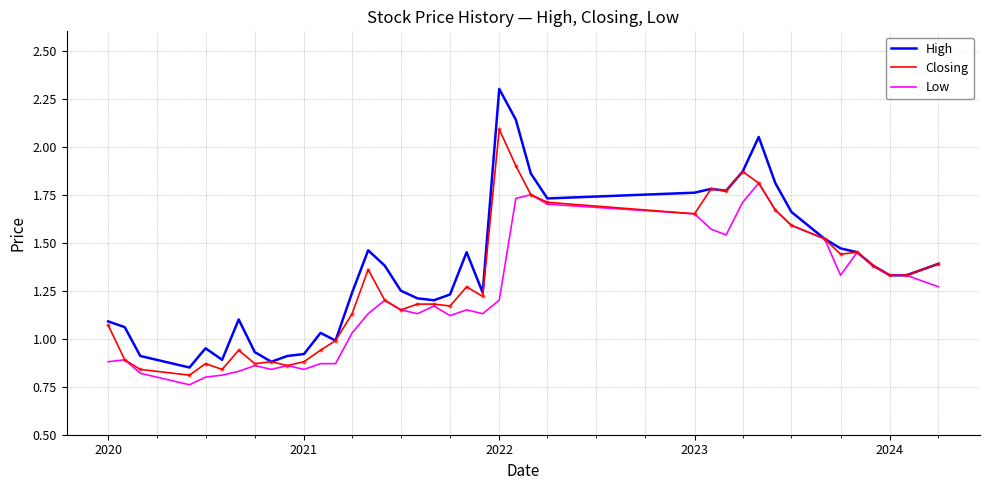

List the series in order of their overall mean, highest first.

High, Closing, Low